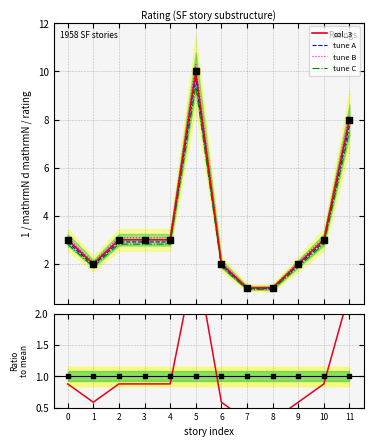

Is the value of col_3 at 2 greater than the value of tune C at 4?

Yes